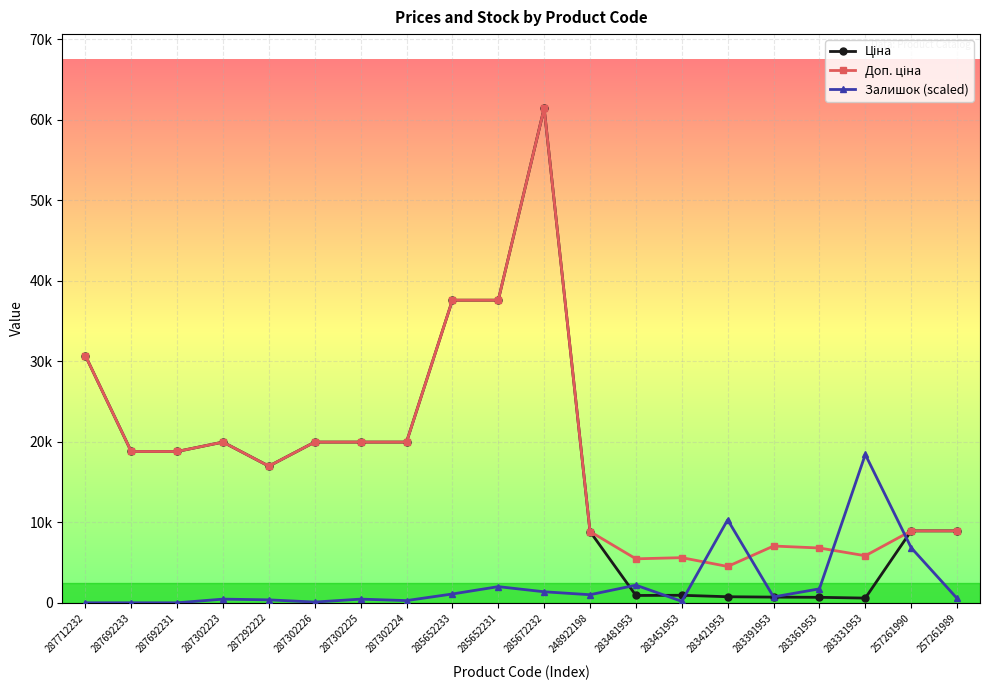

At which category does Доп. ціна reach its first local valley?

287292222